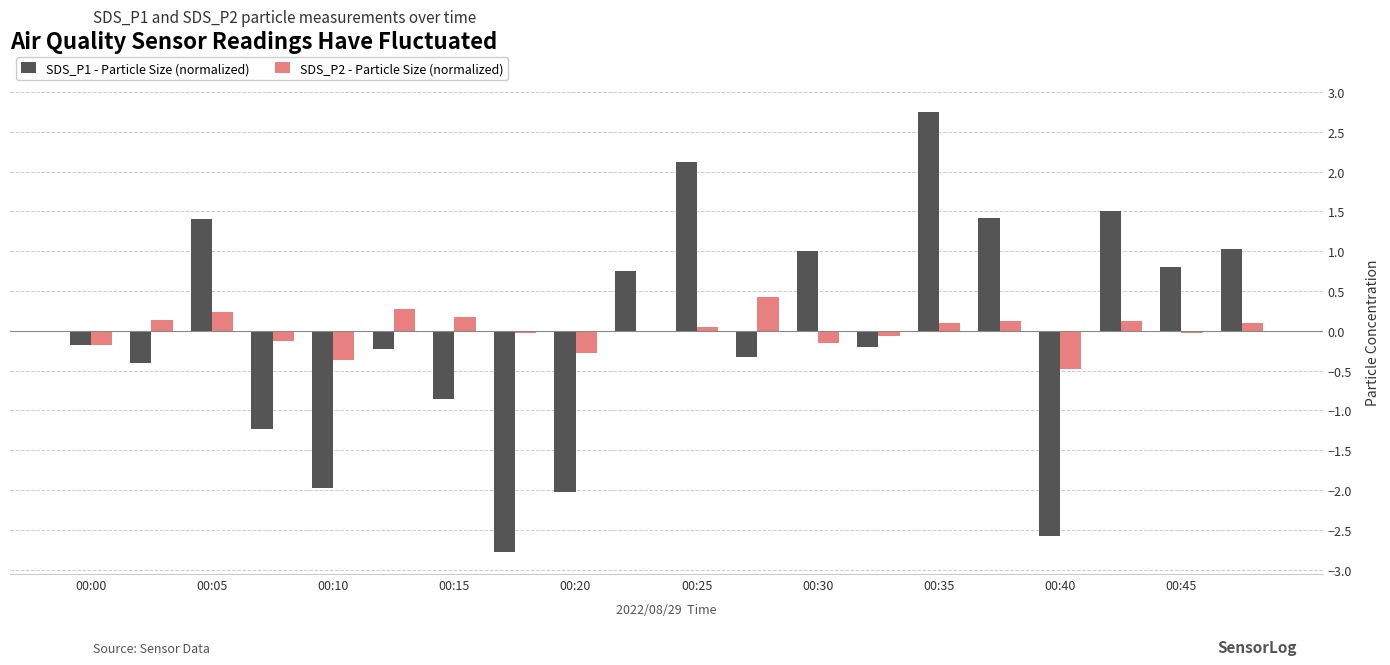

What is the highest value of the SDS_P2 - Particle Size (normalized) series?

0.4